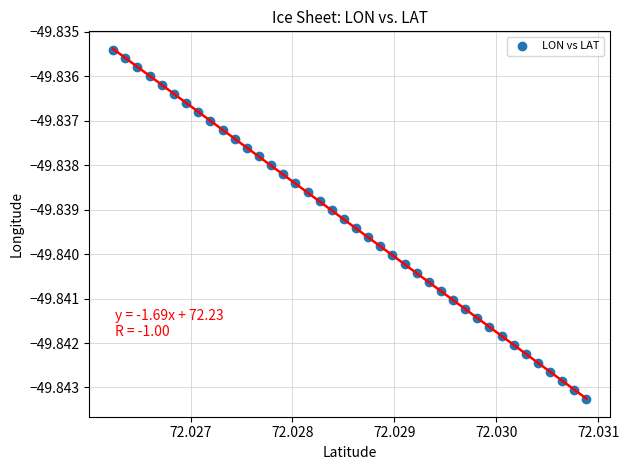

How many points are shown in the scatter plot?

40